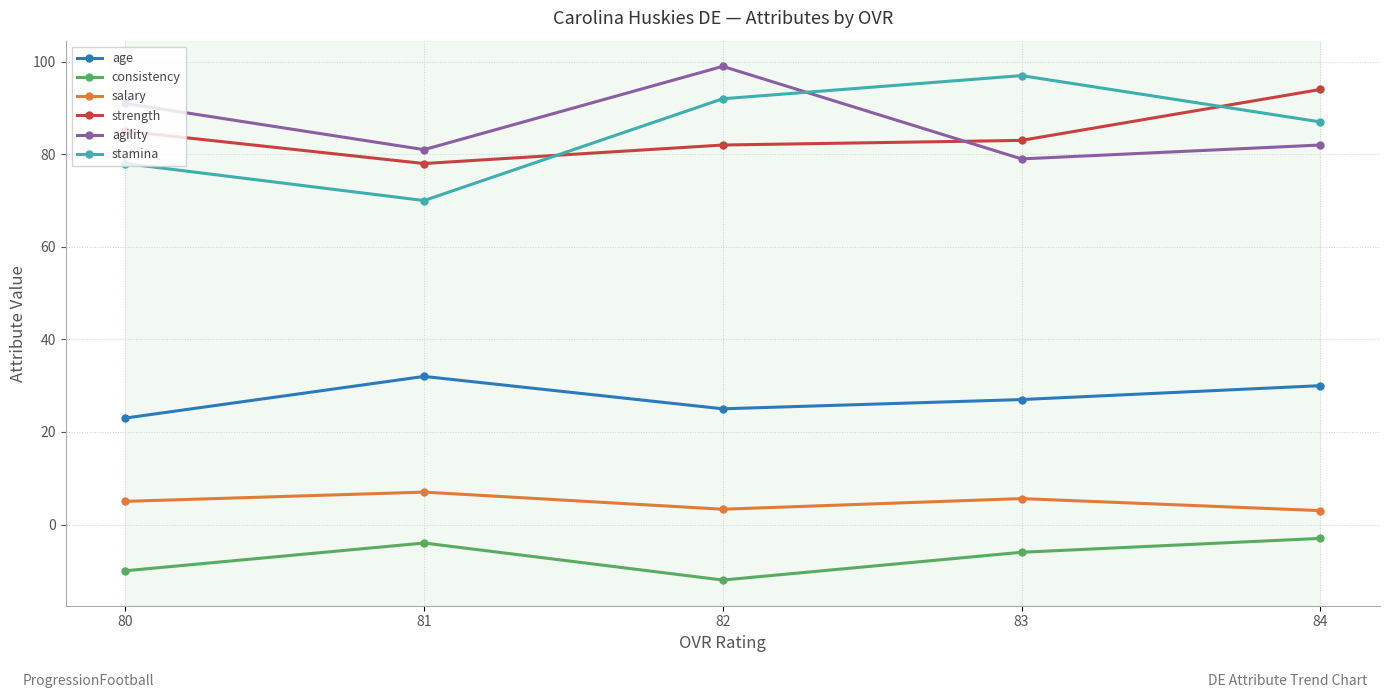

List the labels in order of agility value, smallest first.

83, 81, 84, 80, 82